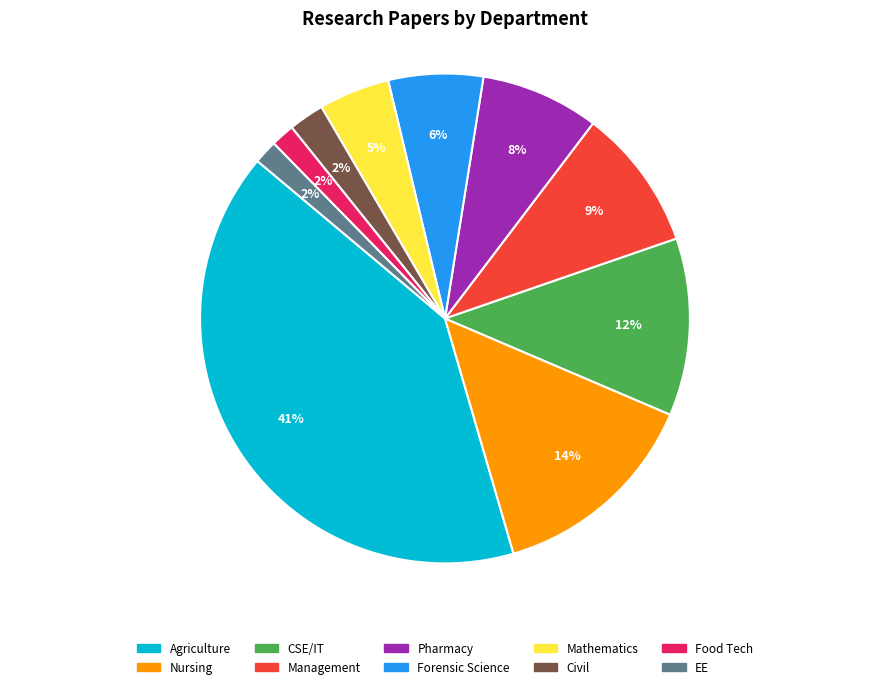

Do Civil and EE together represent more than half of the pie?

No